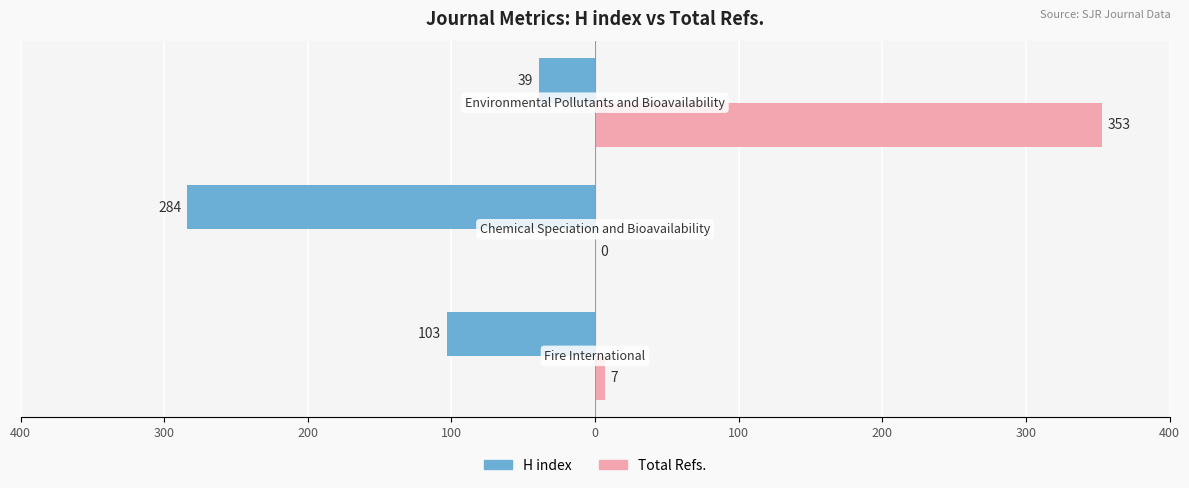

What are all the series names shown in the legend?

H index, Total Refs.